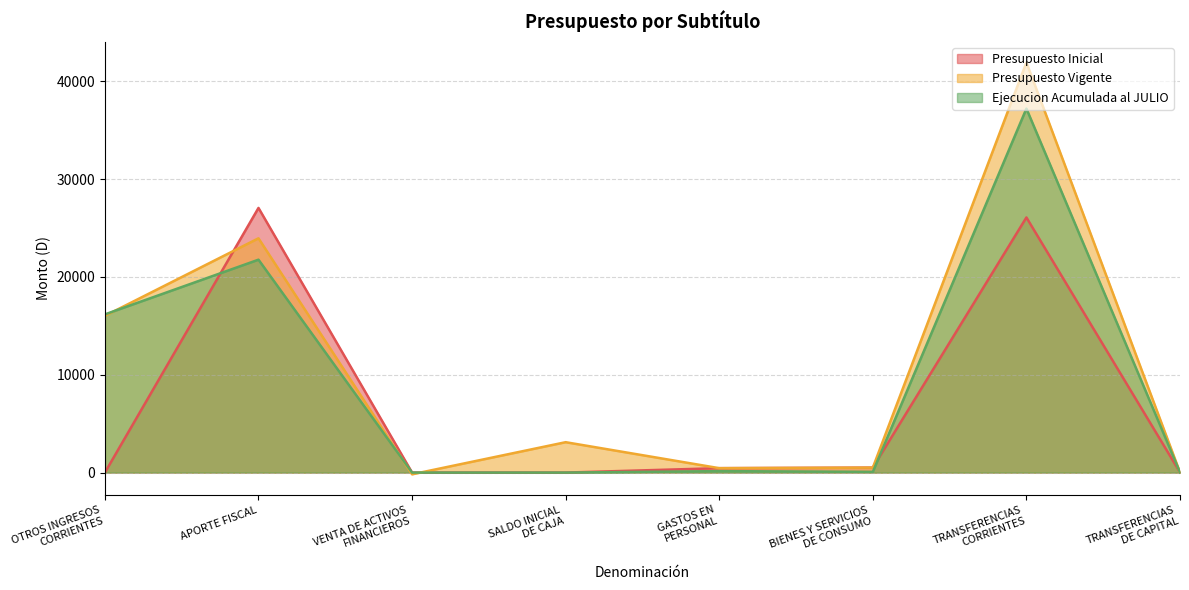

How many intersections are there between Presupuesto Inicial and Presupuesto Vigente?

2